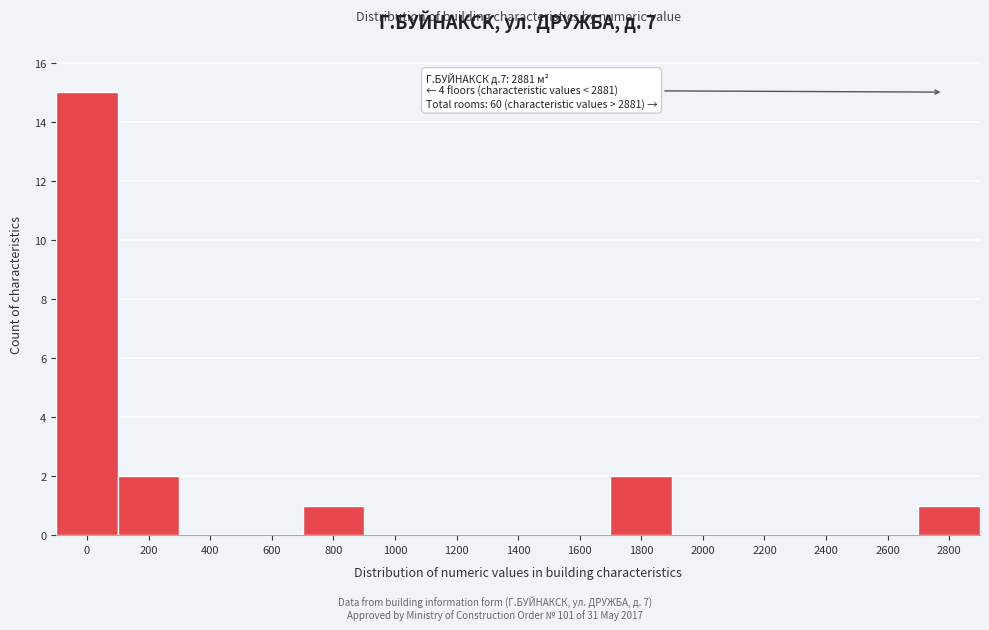

Reading right to left, what are all the values shown in this chart?

2800=1	2600=0	2400=0	2200=0	2000=0	1800=2	1600=0	1400=0	1200=0	1000=0	800=1	600=0	400=0	200=2	0=15